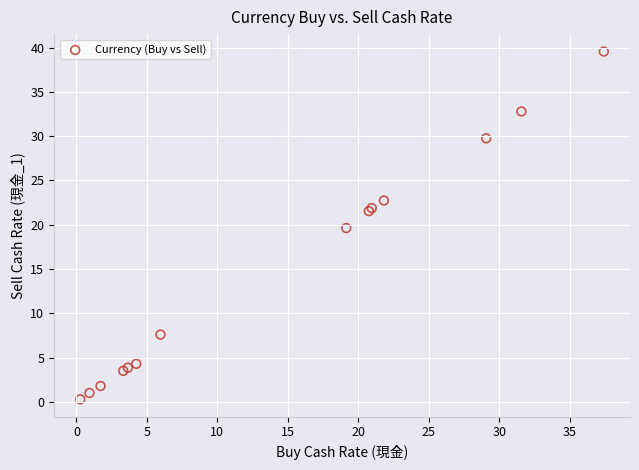

What Y value in the scatter plot is closest to 19?

19.6